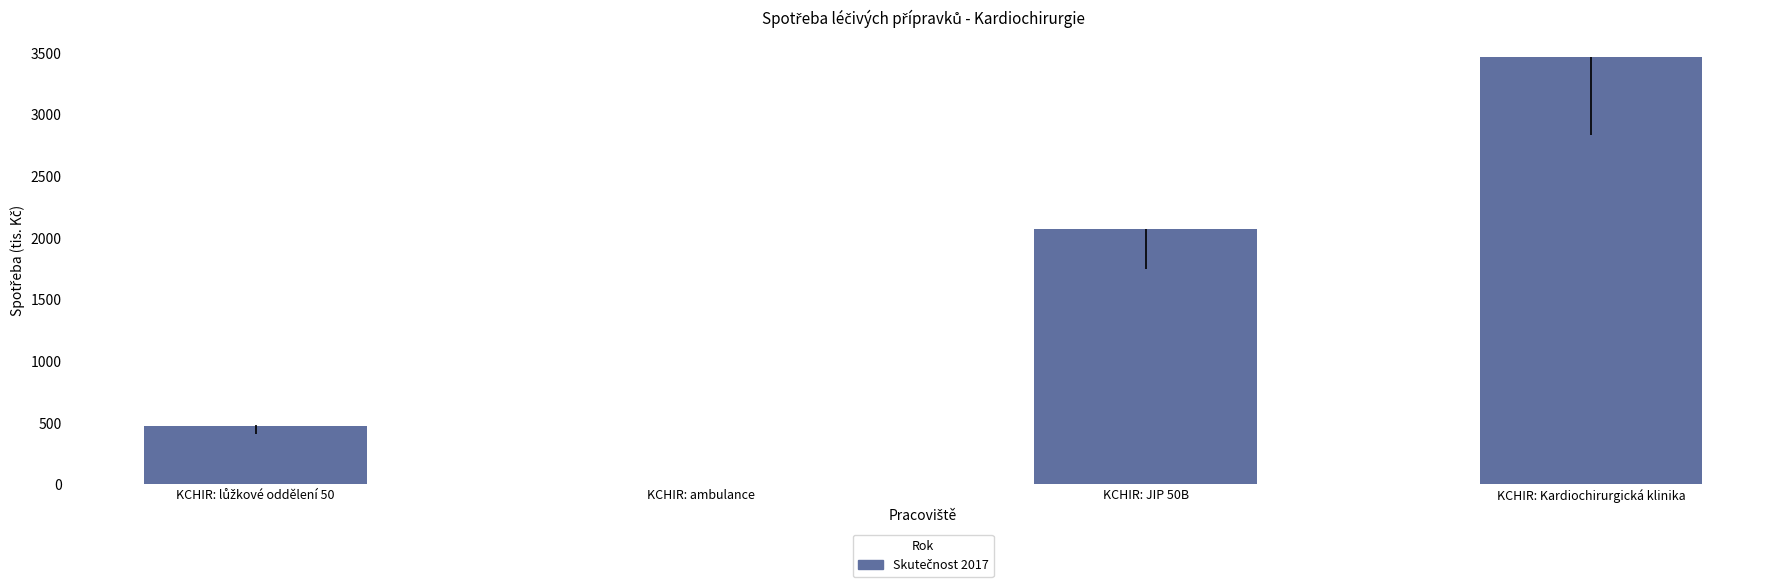

What is the maximum value shown in the chart?

3472.2